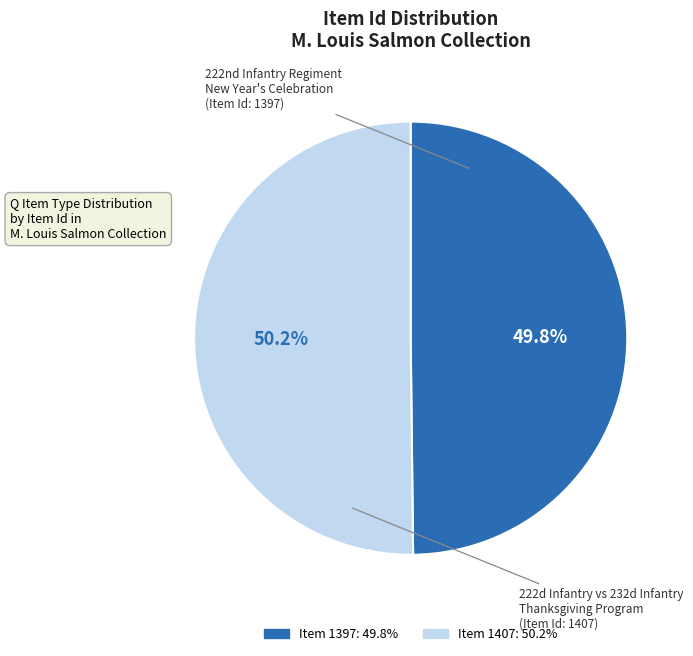

Does any single category account for the majority?

Yes